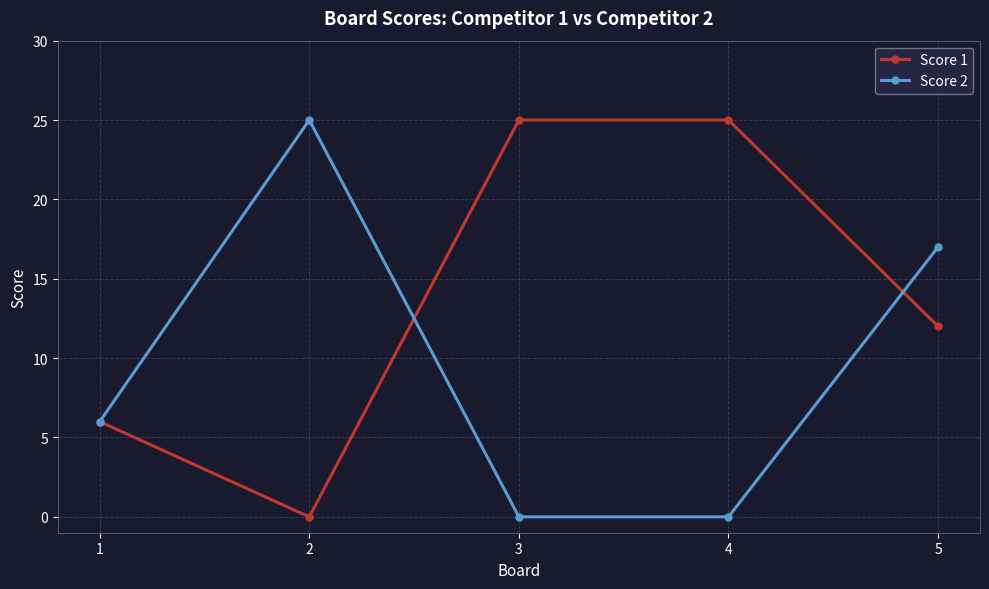

What is the value of the Score 1 point at the 1st from the left?

6